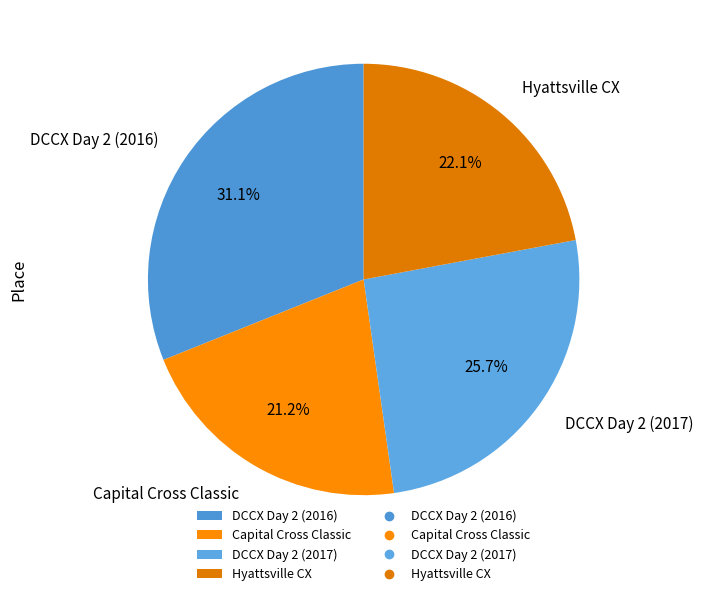

To the nearest percent, what percentage of the pie is DCCX Day 2 (2016)?

31%